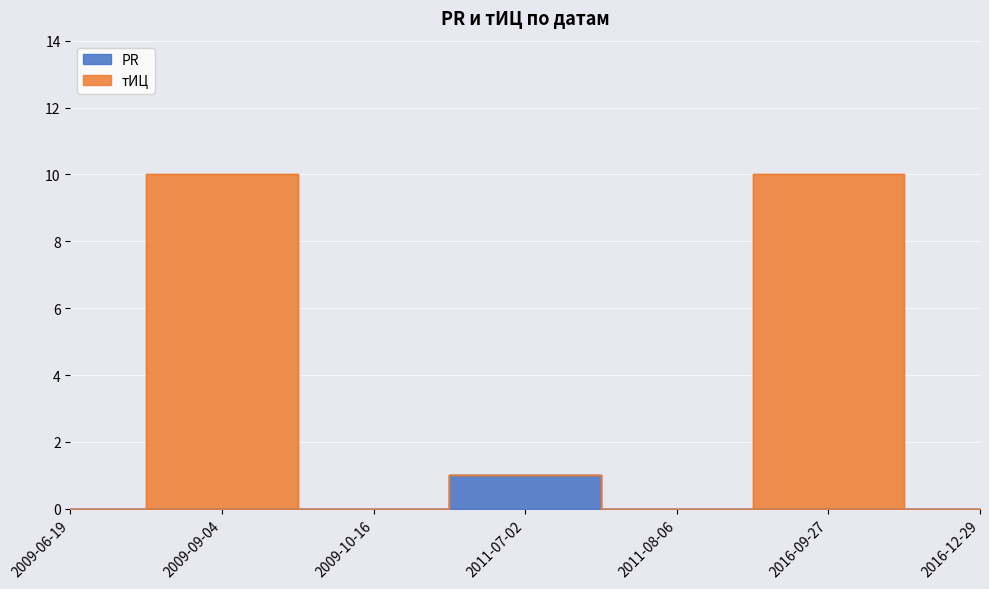

What are all the series names shown in the legend?

PR, тИЦ